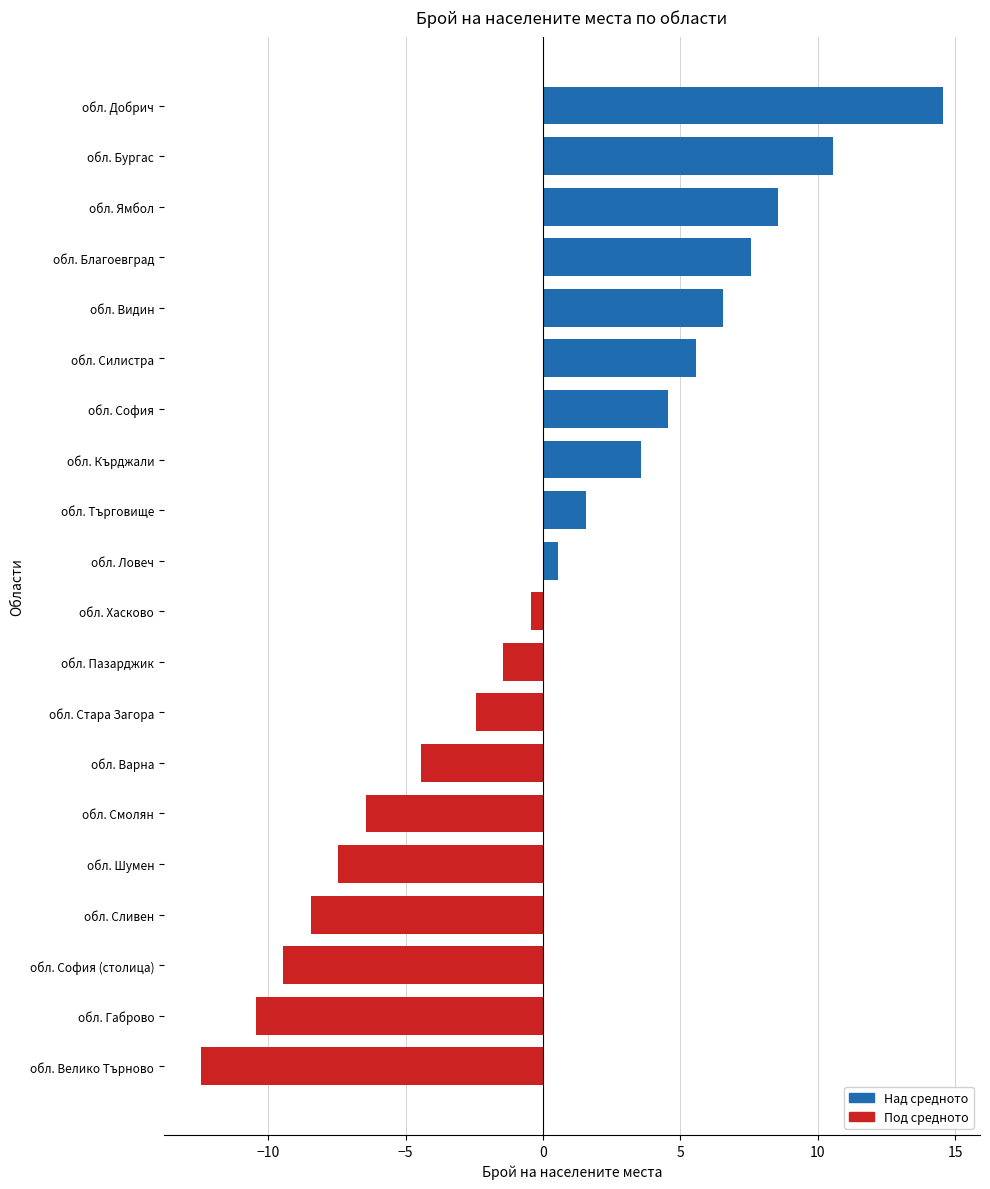

What is the change in value from обл. Габрово to обл. София (столица)?

+1.0